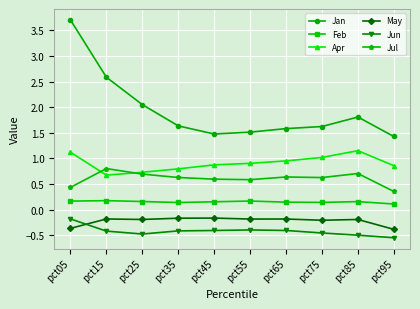

Which category has the lowest value across all series?

pct95